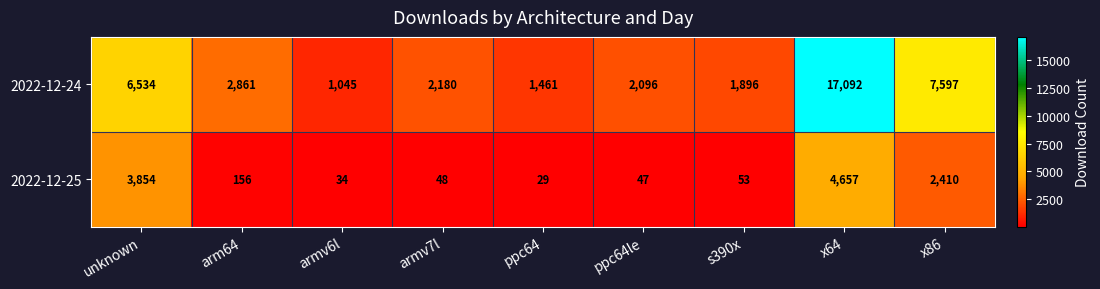

How many data points in 2022-12-24 are less than 2180?

4